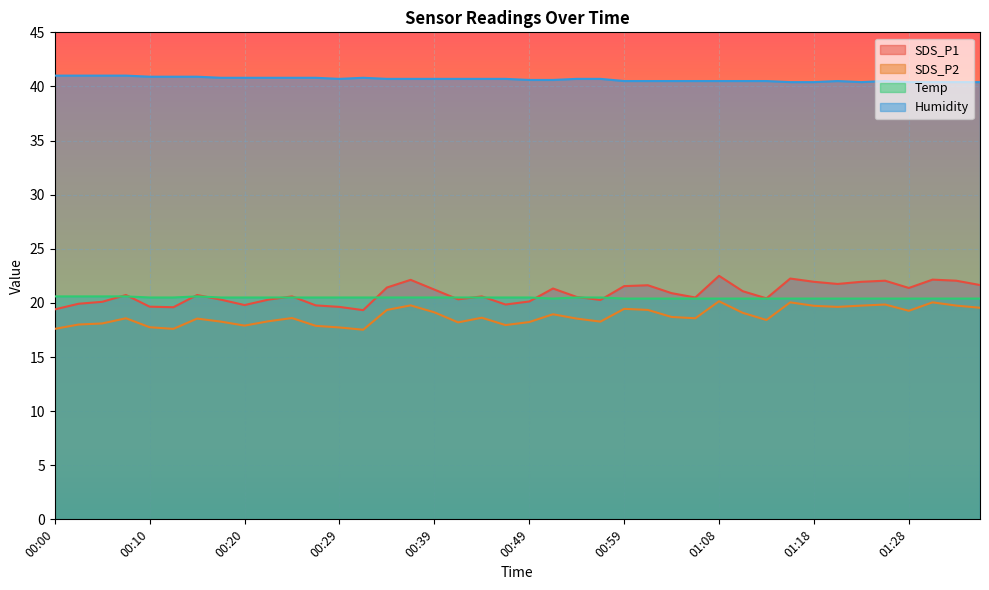

Where does the SDS_P1 series first go above 20?

00:05